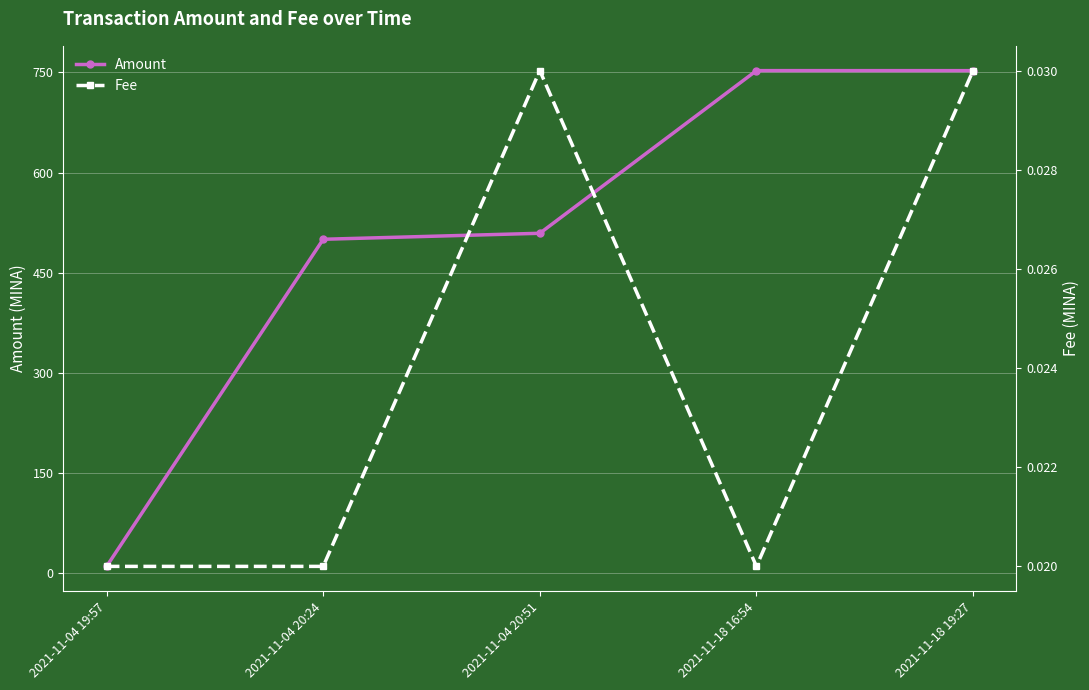

At which label is Amount closest to 381?

2021-11-04 20:24